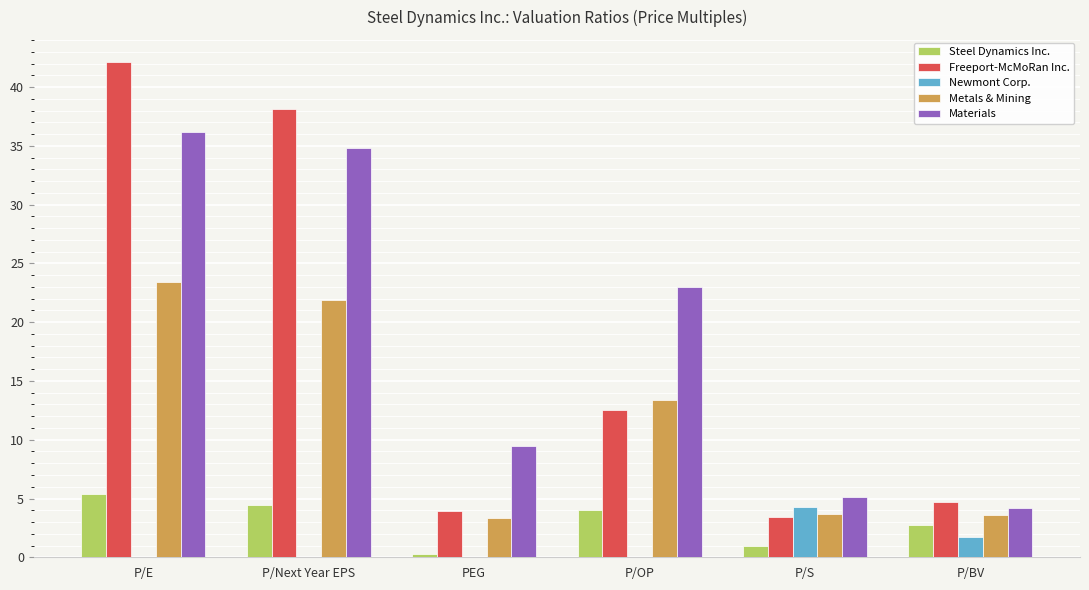

What is the maximum value for Materials?

36.2